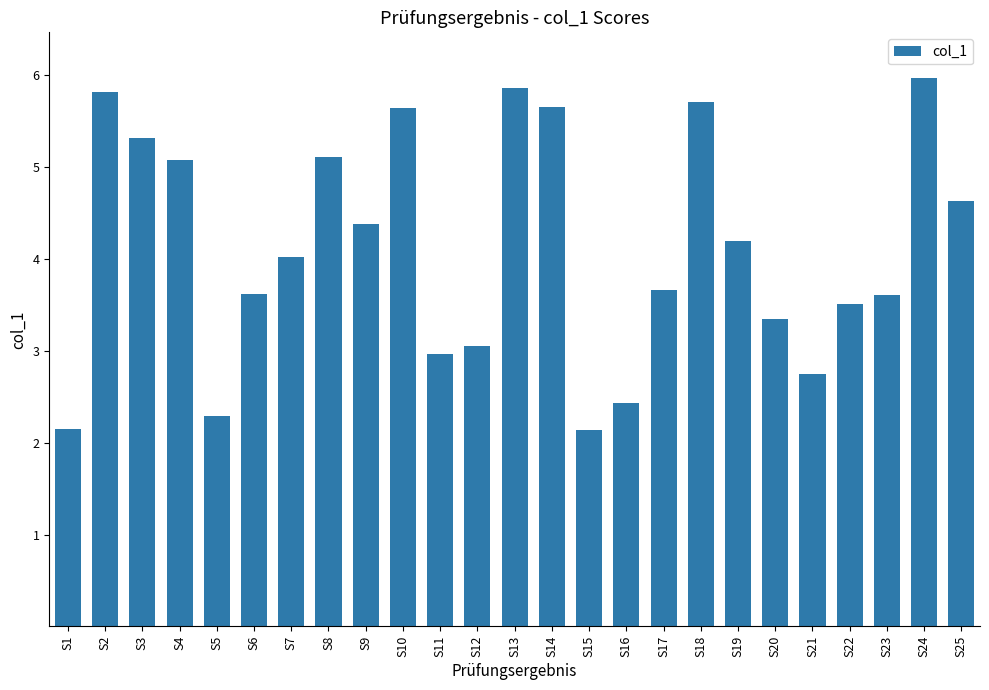

What is the change in value from S3 to S20?

-2.0